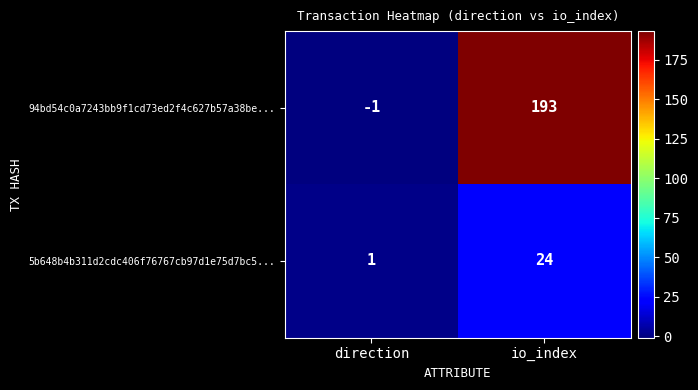

Which series changed the most between direction and io_index?

94bd54c0a7243bb9f1cd73ed2f4c627b57a38be...